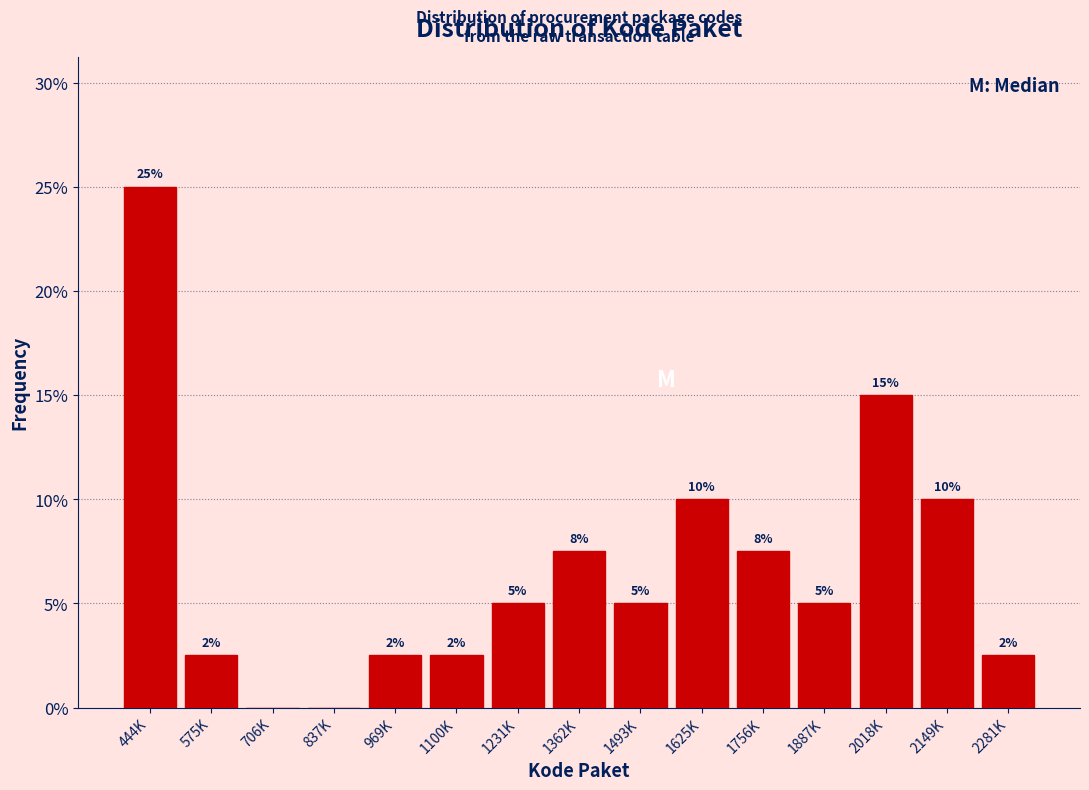

Where does the data first go above 5?

444K